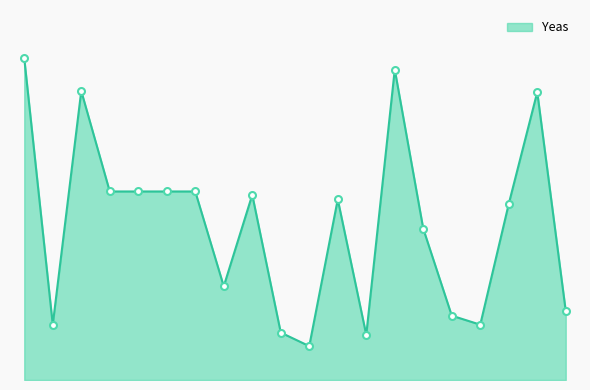

Does the chart display data point markers on the line(s)?

No